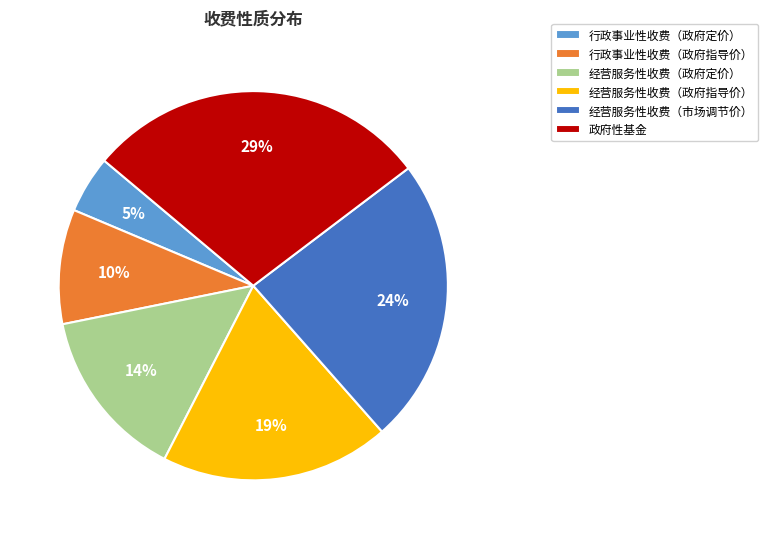

What percentage is the 经营服务性收费（政府指导价） slice, to the nearest percent?

19%